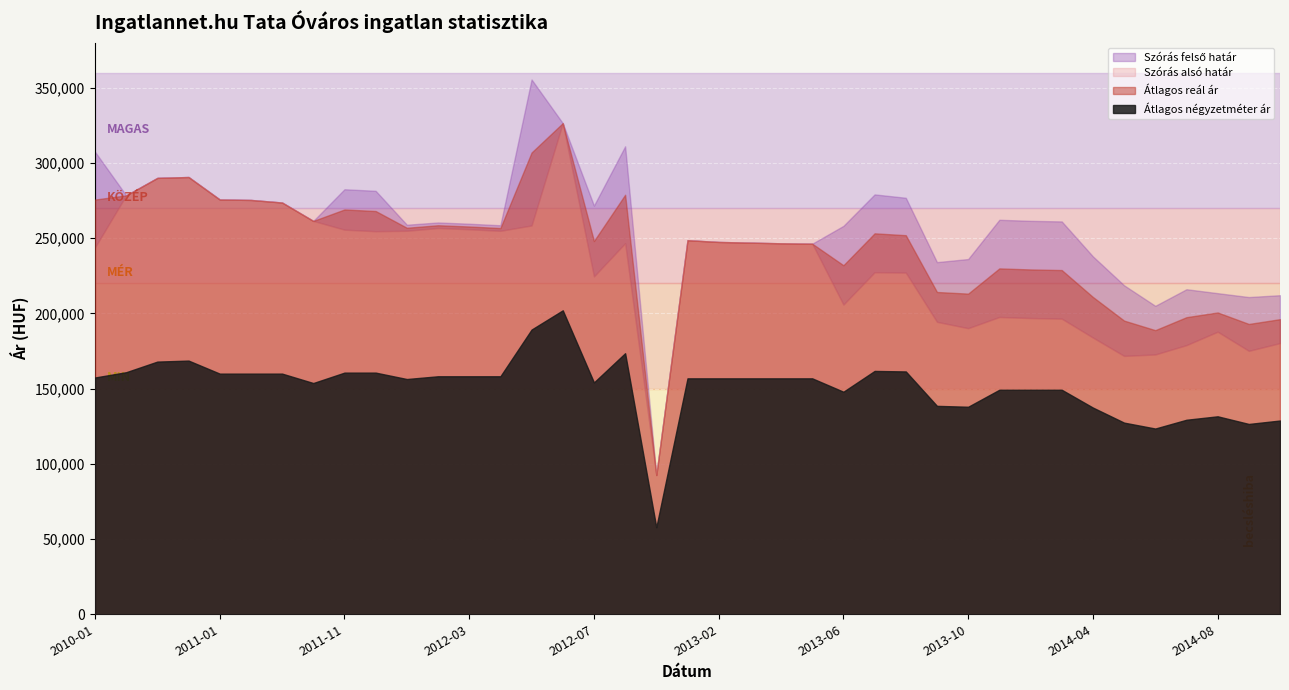

Reading left to right, extract all data points from this chart.

Szórás alsó határ: 243919	278516	290143	290716	275778	275465	273758	261517	255701	254666	254957	256796	255963	254930	258492	326537	224614	246683	92592	248703	247540	247090	246642	246387	205883	227397	227152	194411	190201	197637	196939	196534	183962	171769	172724	178933	187852	175131	180278
Szórás felső határ: 307529	278516	290143	290716	275778	275465	273758	261517	282577	281542	258985	260498	259665	258632	355544	326537	271716	311141	92592	248703	247540	247090	246642	246387	258231	279153	276914	234127	236175	262281	261583	261178	237958	218727	205072	216107	213492	210903	212134
Átlagos reál ár: 275724	278516	290143	290716	275778	275465	273758	261517	269139	268104	256971	258647	257814	256781	307018	326537	248165	278912	92592	248703	247540	247090	246642	246387	232057	253275	252033	214269	213188	229959	229261	228856	210960	195248	188898	197520	200672	193017	196206
Átlagos négyzetméter ár: 157427	160947	168000	168667	160000	160000	160000	153750	160668	160668	156408	158237	158237	158237	189296	202083	154153	173574	57851	156862	156862	156862	156862	156862	147968	161789	161452	138566	137972	149280	149280	149280	137433	127422	123496	129328	131623	126538	128823